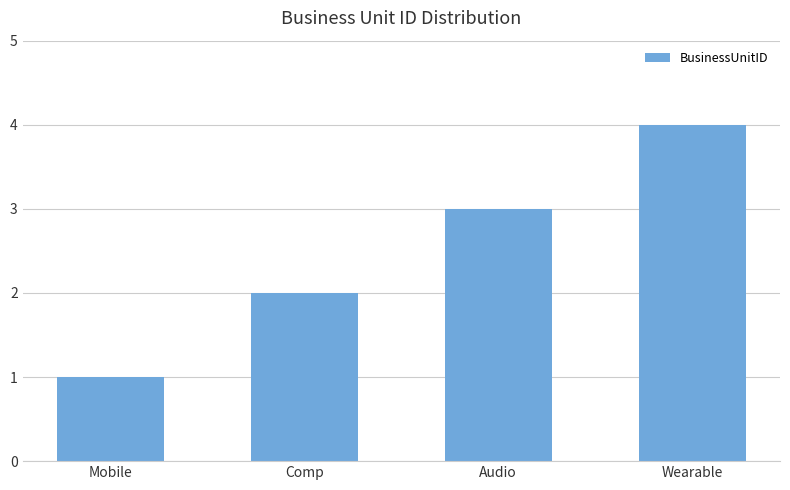

What is the label of the 3rd bar from the right?

Comp